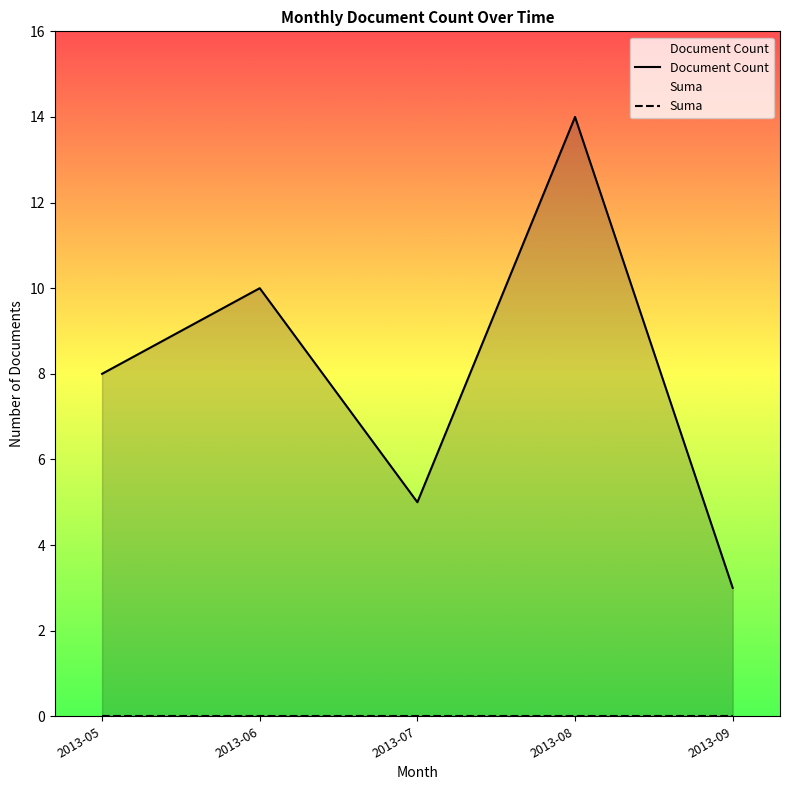

What is the spread (max minus min) of values at 2013-08?

14